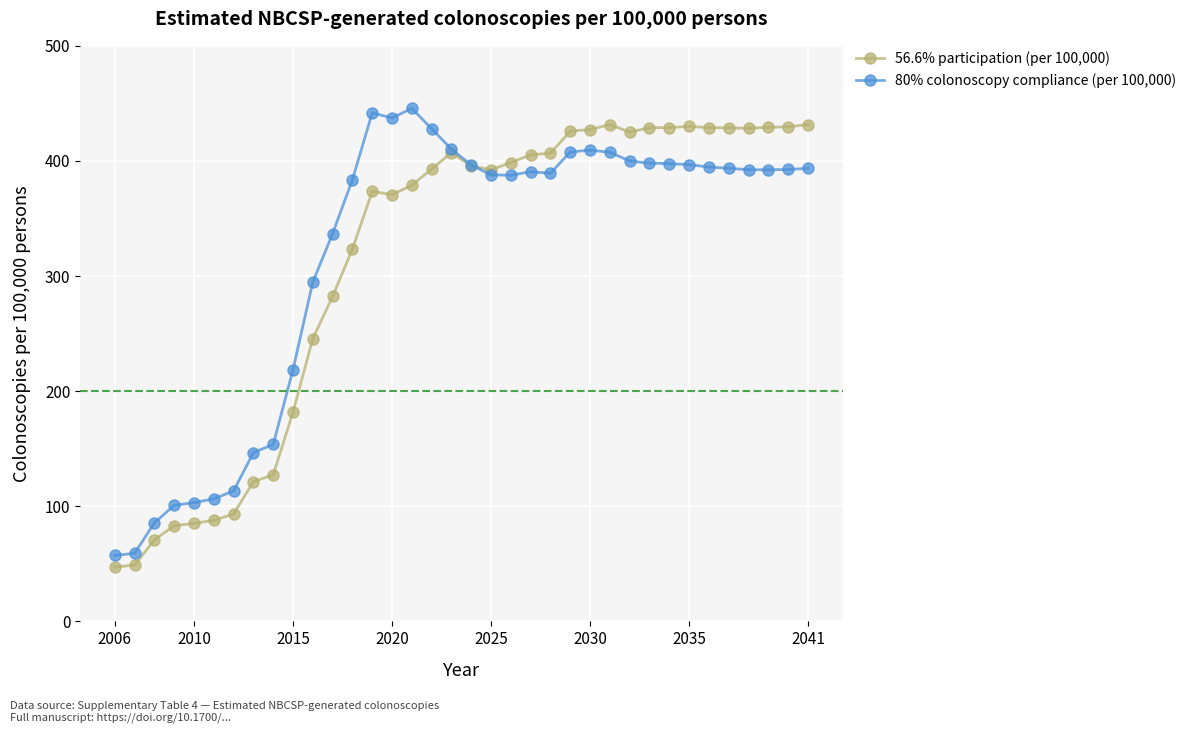

At how many categories does at least one series exceed 225?

26